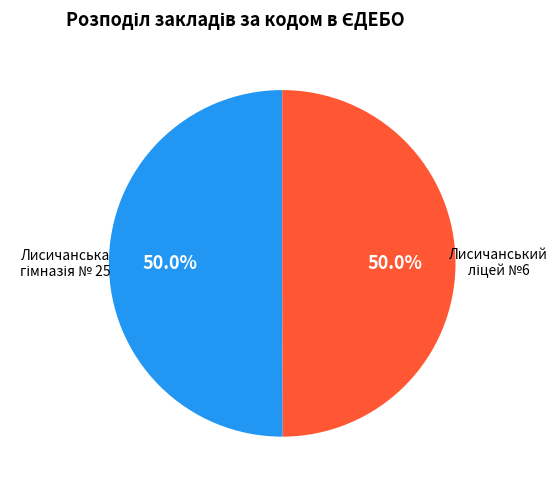

Count the number of slices in the pie.

2